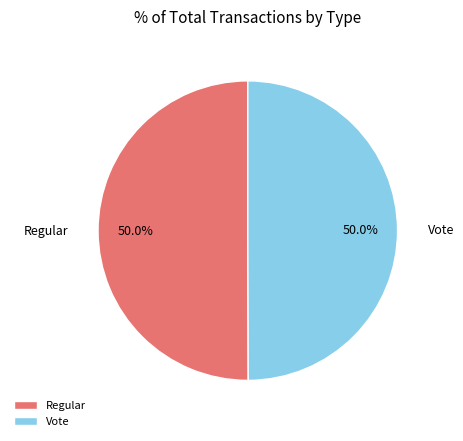

Combined, what portion of the pie is Regular and Vote?

100.0%